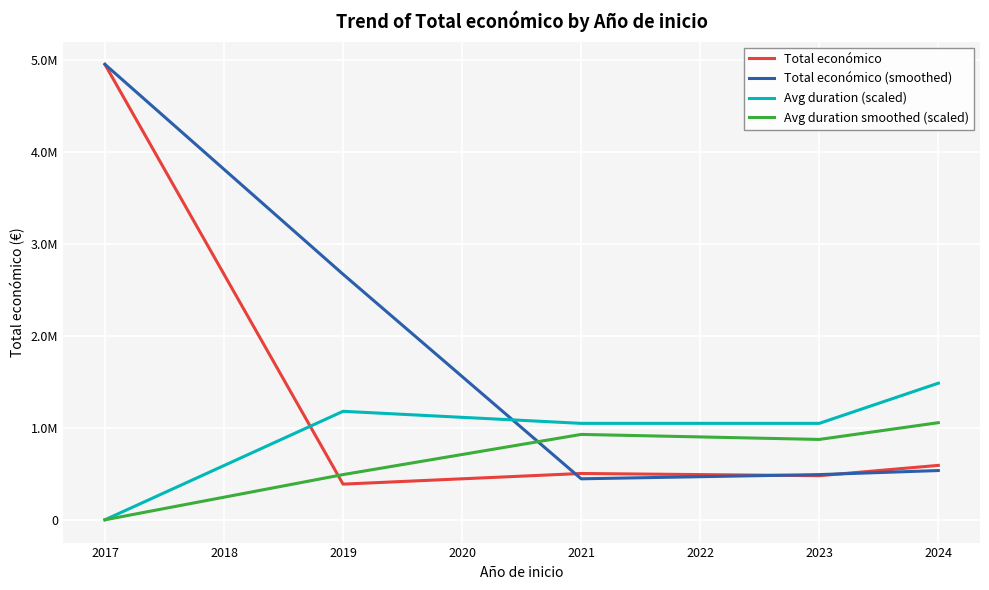

At how many categories does at least one series exceed 163178?

5